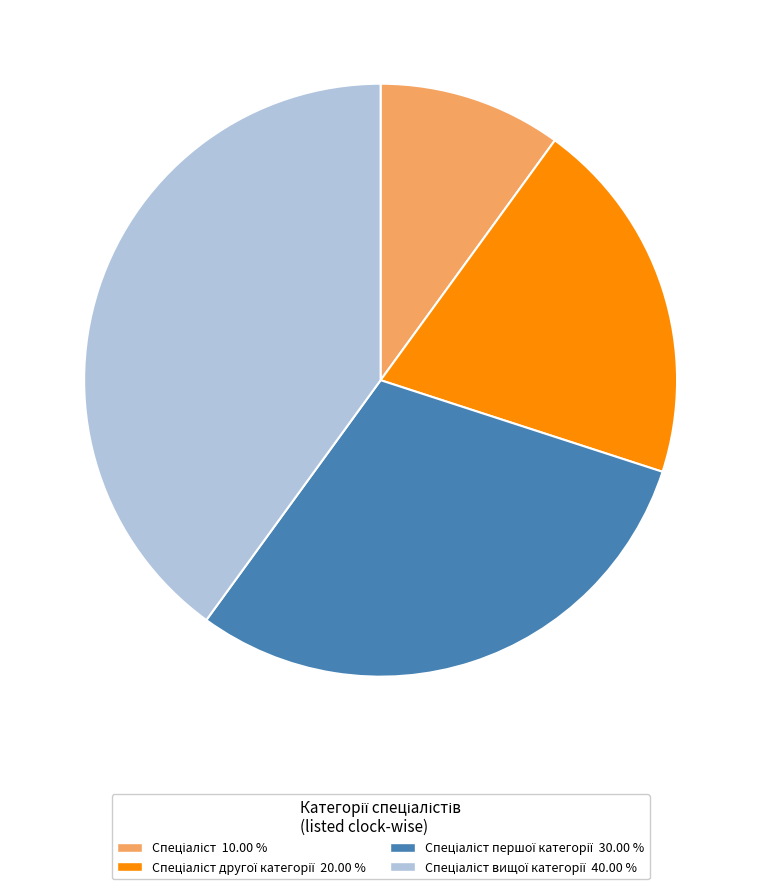

Is there a majority slice in this chart?

No